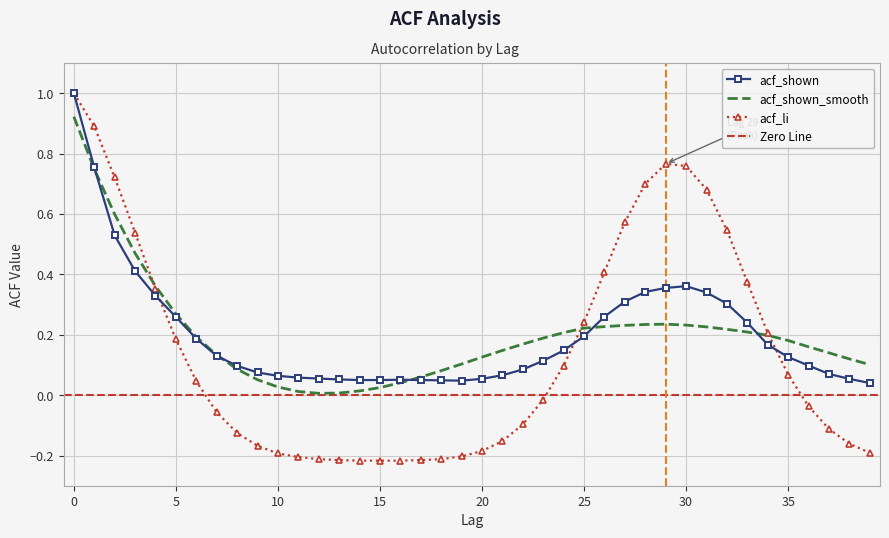

What is the smallest value displayed?

-0.2